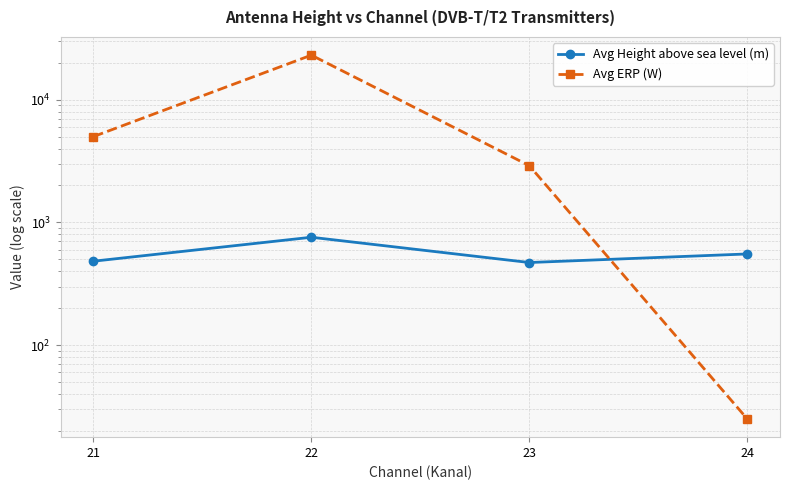

What is the value of the Avg Height above sea level (m) point at the 3rd from the left?

470.9